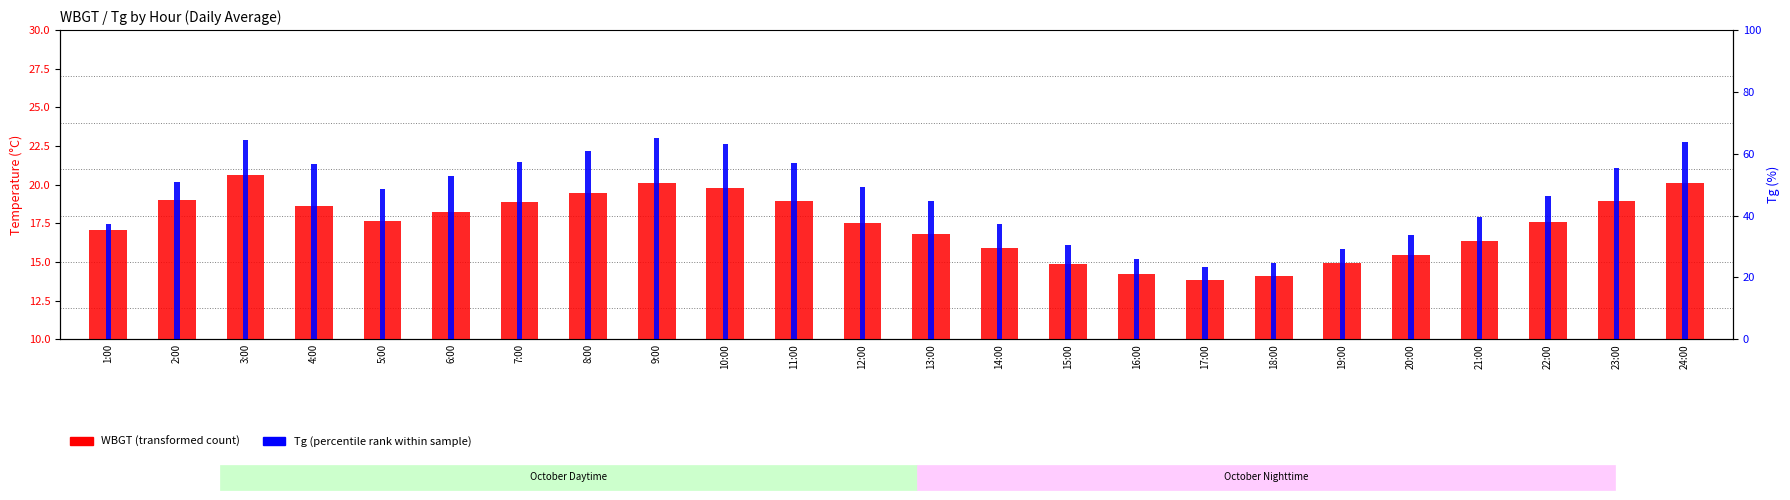

At 23:00, list the series in order from smallest to largest.

WBGT (transformed count), Tg (percentile rank within sample)